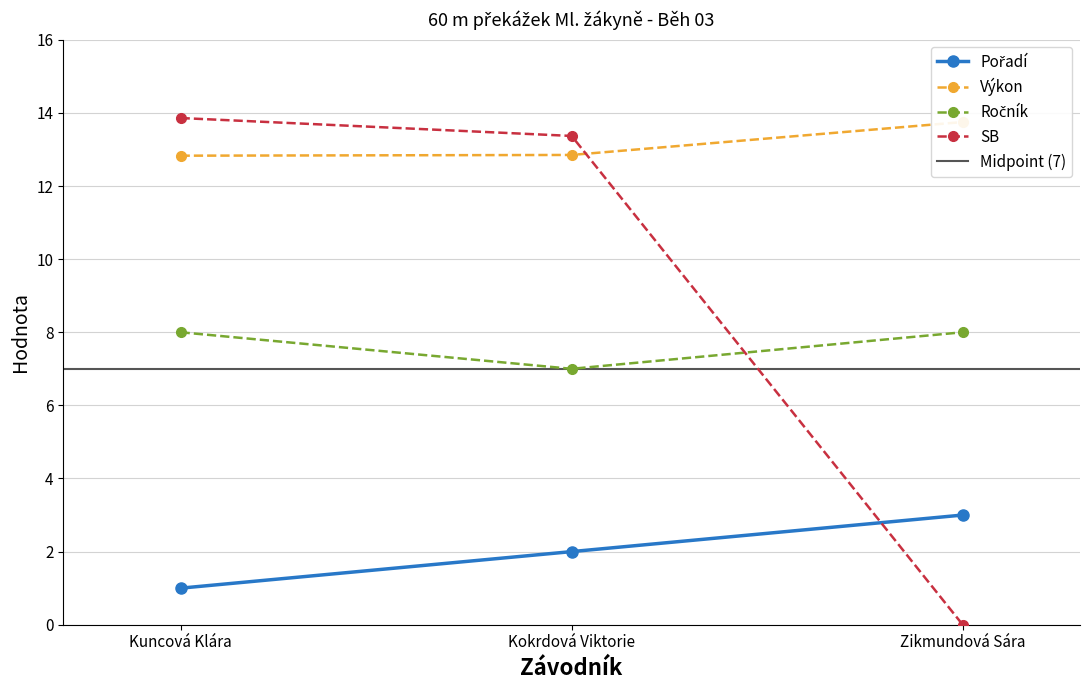

What is the label of the 3rd point from the right?

Kuncová Klára